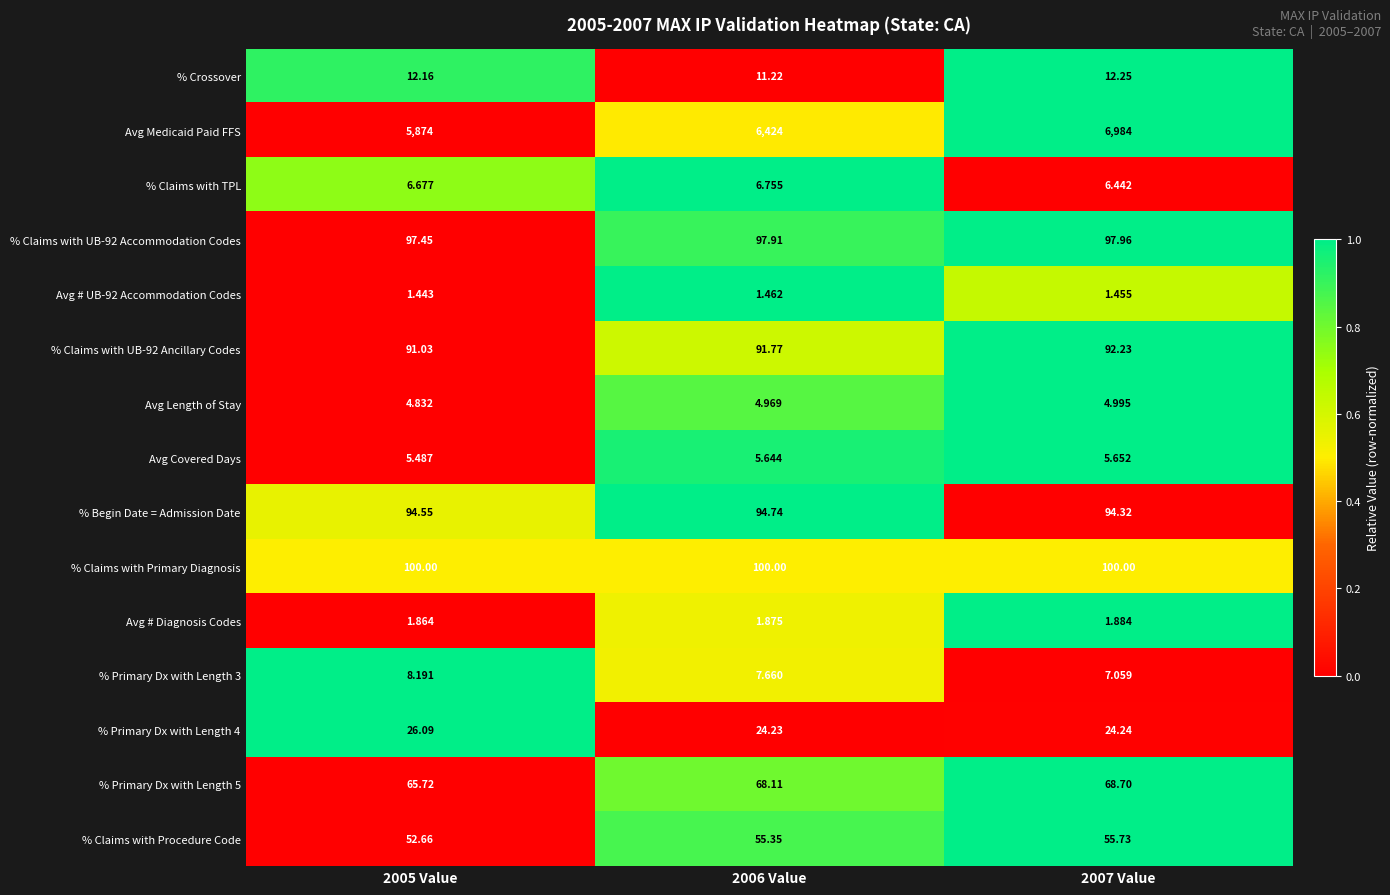

Which series has the largest range (max minus min)?

Avg Medicaid Paid FFS